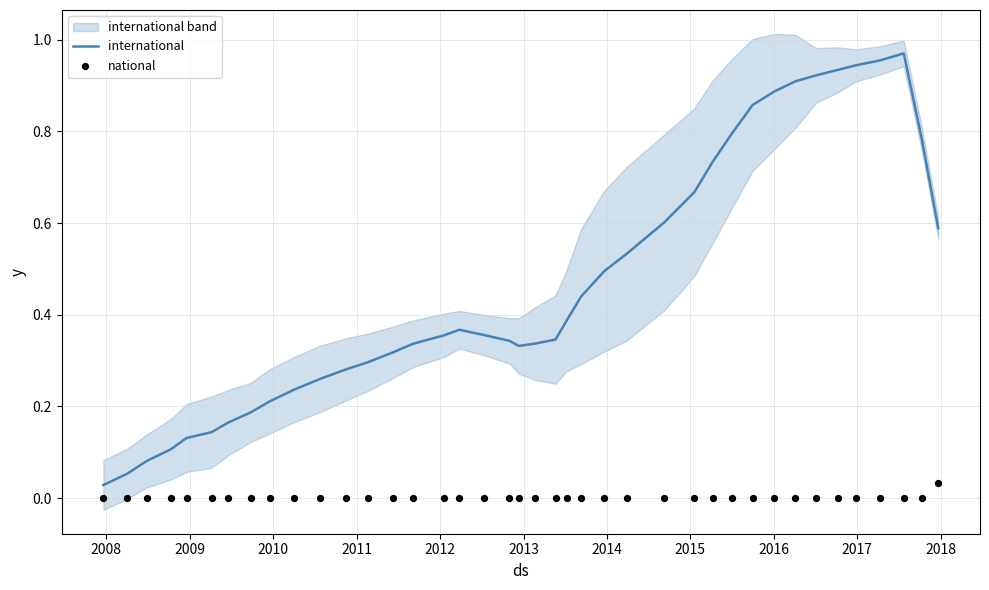

Which series contains the highest Y value?

international